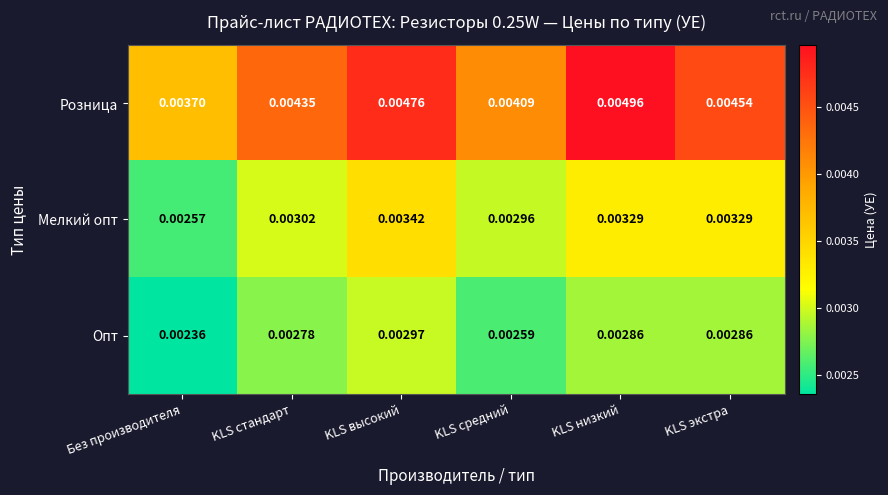

At KLS стандарт, list the series in order from smallest to largest.

Опт, Мелкий опт, Розница